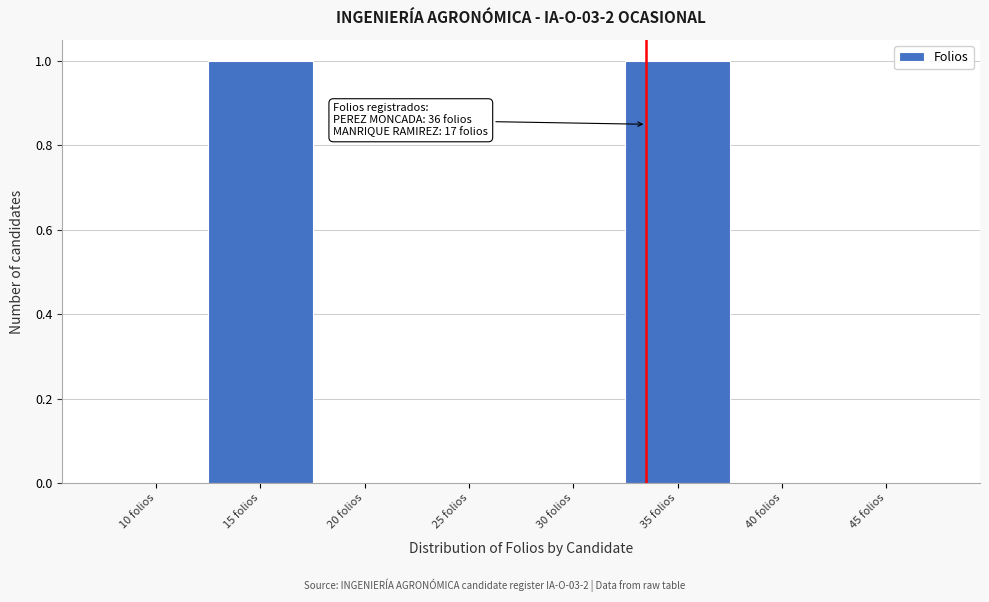

Reading left to right, extract all data points from this chart.

10 folios=0	15 folios=1	20 folios=0	25 folios=0	30 folios=0	35 folios=1	40 folios=0	45 folios=0